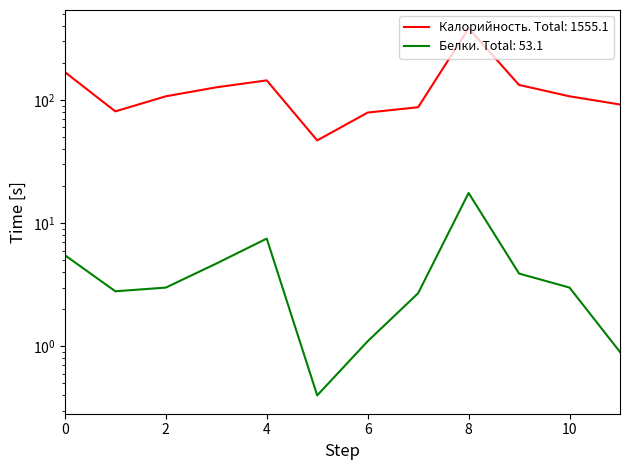

How many data points in Калорийность are less than 107?

5